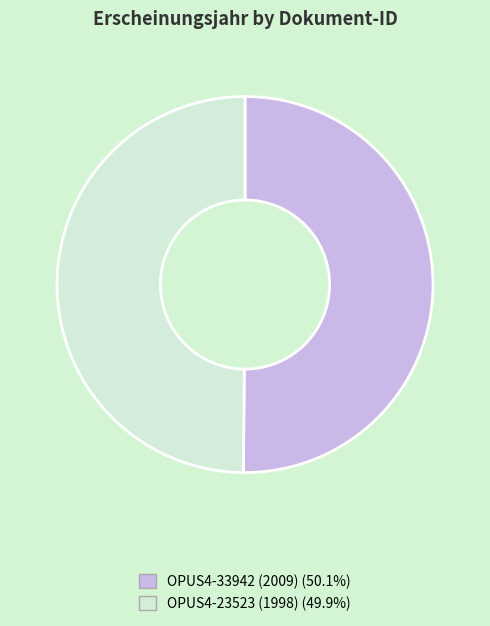

Combined, do OPUS4-33942 (2009) and OPUS4-23523 (1998) account for over 50%?

Yes